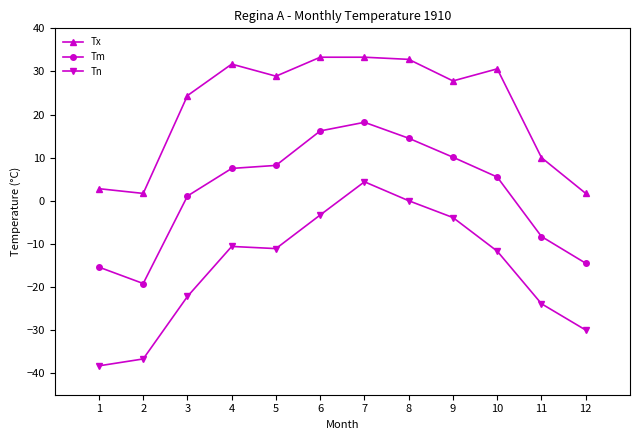

List the series in order of their peak value, highest first.

Tx, Tm, Tn